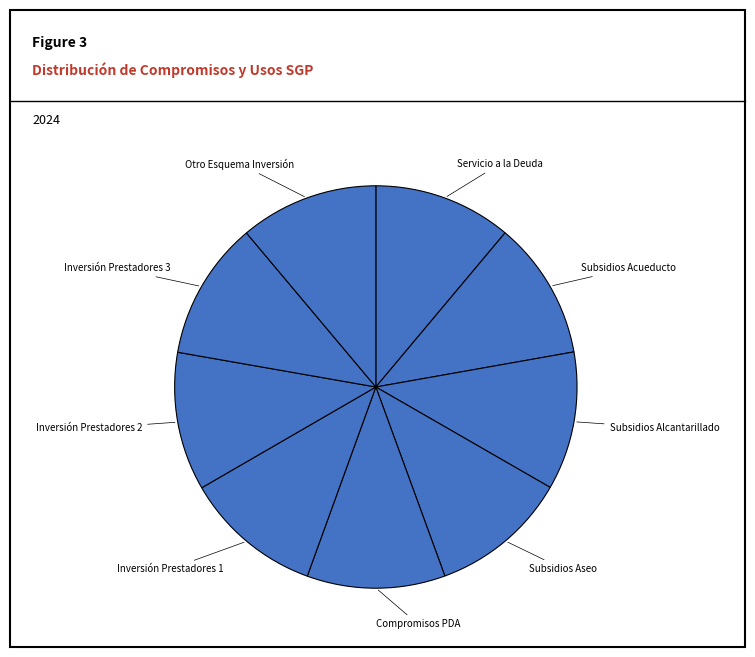

How many slices are in this pie chart?

9